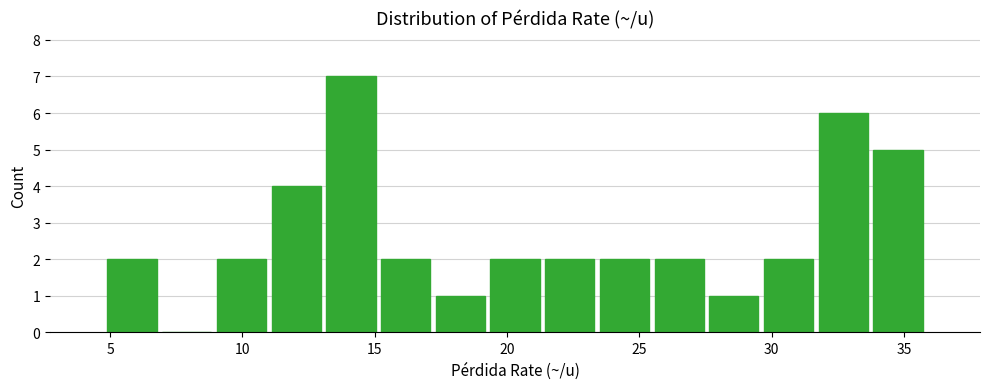

Reading left to right, list every bar in this chart as the range it spans on the x-axis followed by its height. Neither the bar edges nor the heights are printed on the chart, so give them approximately, as read against the axes.

5.0 to 7.0: 2
7.0 to 9.0: 0
9.0 to 11.0: 2
11.0 to 13.0: 4
13.0 to 15.0: 7
15.0 to 17.0: 2
17.0 to 19.5: 1
19.5 to 21.5: 2
21.5 to 23.5: 2
23.5 to 25.5: 2
25.5 to 27.5: 2
27.5 to 29.5: 1
29.5 to 31.5: 2
31.5 to 33.5: 6
33.5 to 36.0: 5